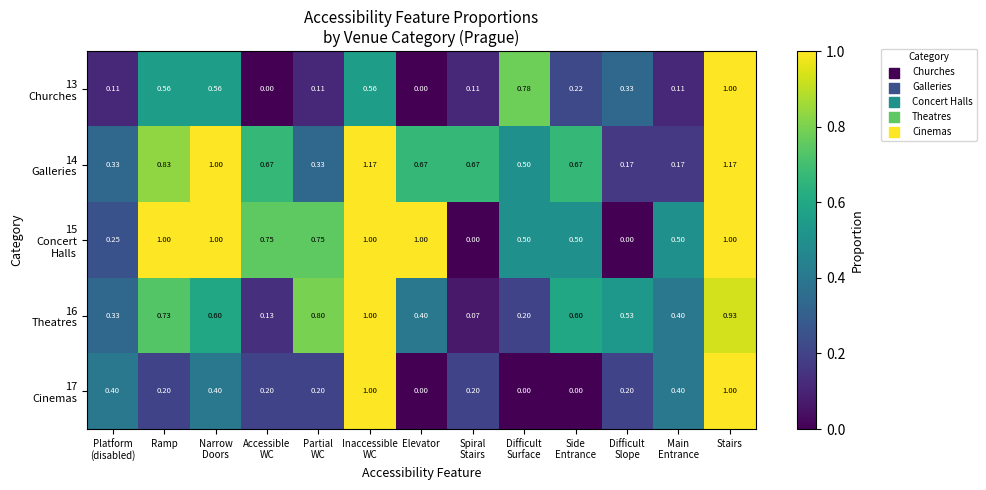

At which category is the sum across all series the highest?

Stairs